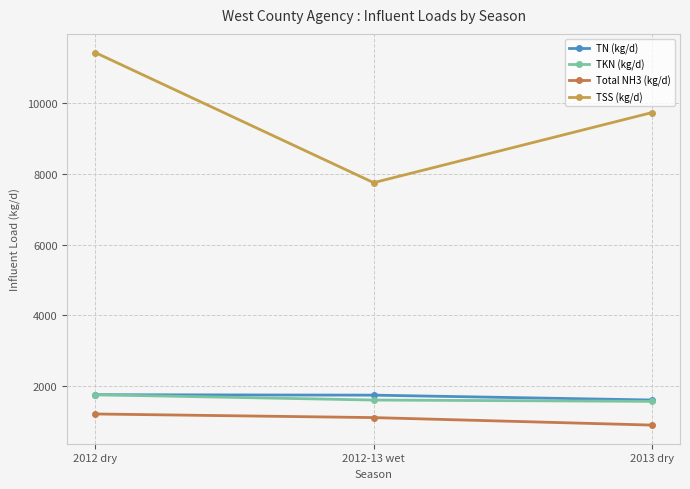

What is the label of the 3rd point from the right?

2012 dry